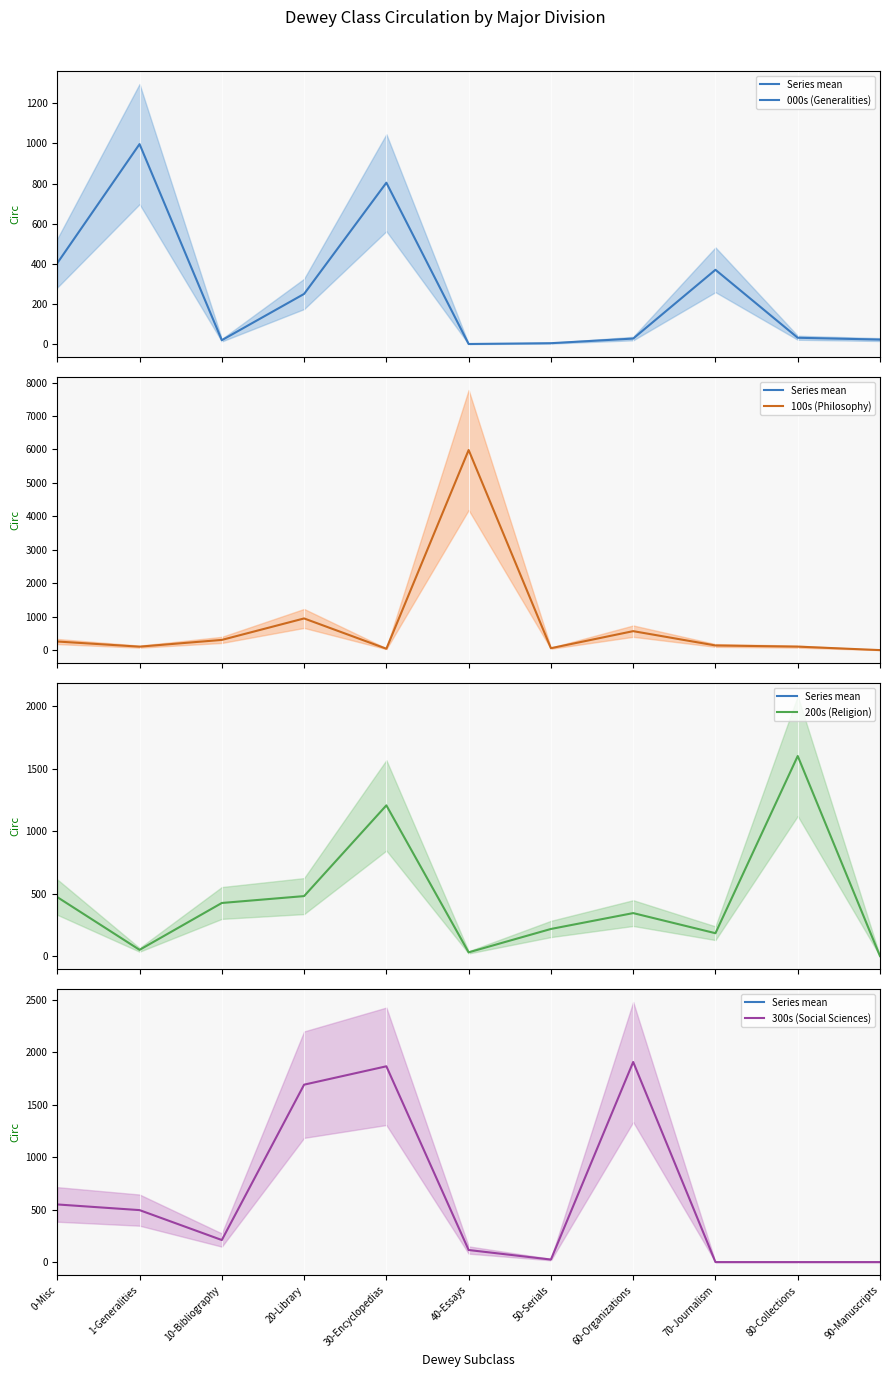

What is the difference between the maximum and minimum values in the 000s (Generalities) series?

994